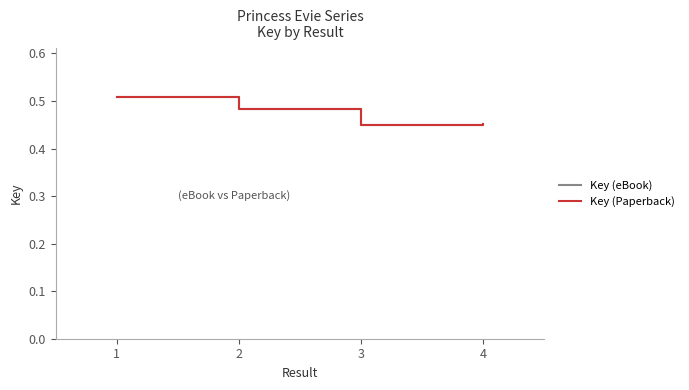

Reading left to right, transcribe all the data shown in this chart.

Key (eBook): 1=0.5	2=0.5	3=0.4	4=0.5
Key (Paperback): 1=0.5	2=0.5	3=0.4	4=0.5